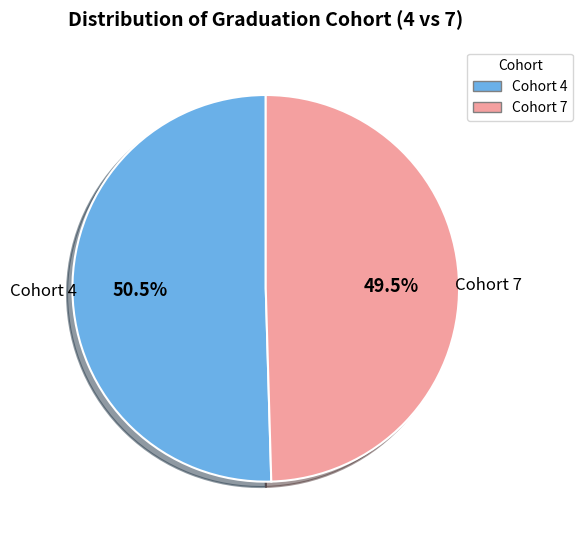

What percentage is NOT represented by Cohort 4?

49.5%